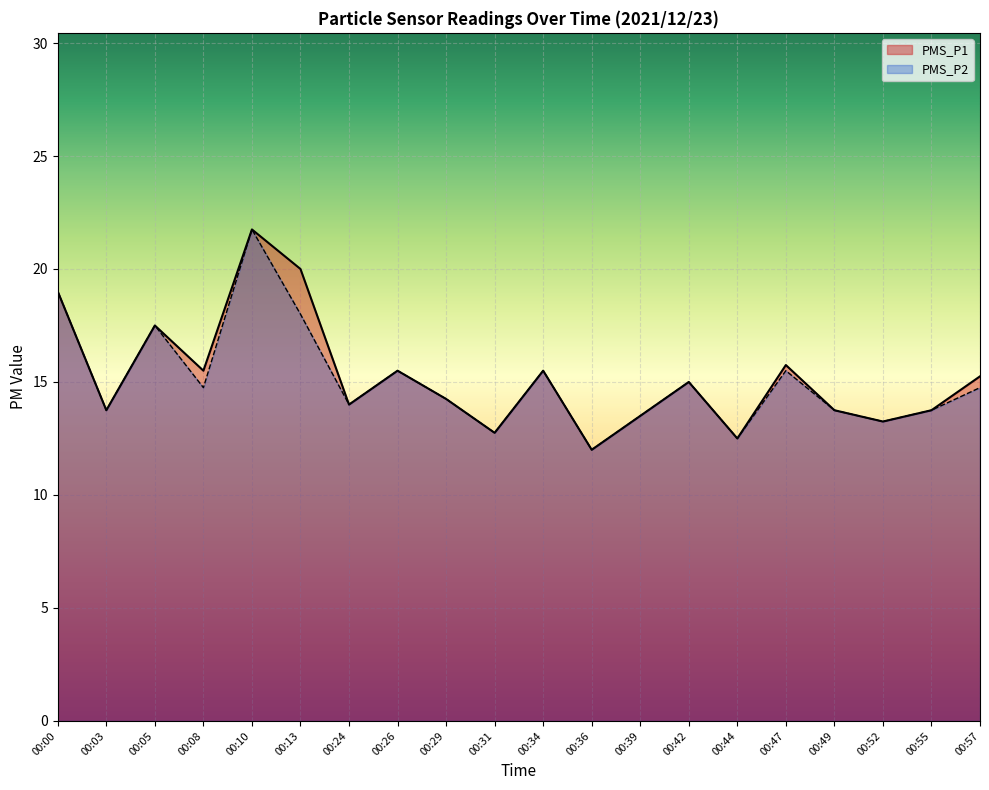

Reading left to right, list all the values displayed in this chart.

PMS_P1: 00:00=19.0	00:03=13.8	00:05=17.5	00:08=15.5	00:10=21.8	00:13=20.0	00:24=14.0	00:26=15.5	00:29=14.2	00:31=12.8	00:34=15.5	00:36=12.0	00:39=13.5	00:42=15.0	00:44=12.5	00:47=15.8	00:49=13.8	00:52=13.2	00:55=13.8	00:57=15.2
PMS_P2: 00:00=19.0	00:03=13.8	00:05=17.5	00:08=14.8	00:10=21.8	00:13=18.0	00:24=14.0	00:26=15.5	00:29=14.2	00:31=12.8	00:34=15.5	00:36=12.0	00:39=13.5	00:42=15.0	00:44=12.5	00:47=15.5	00:49=13.8	00:52=13.2	00:55=13.8	00:57=14.8